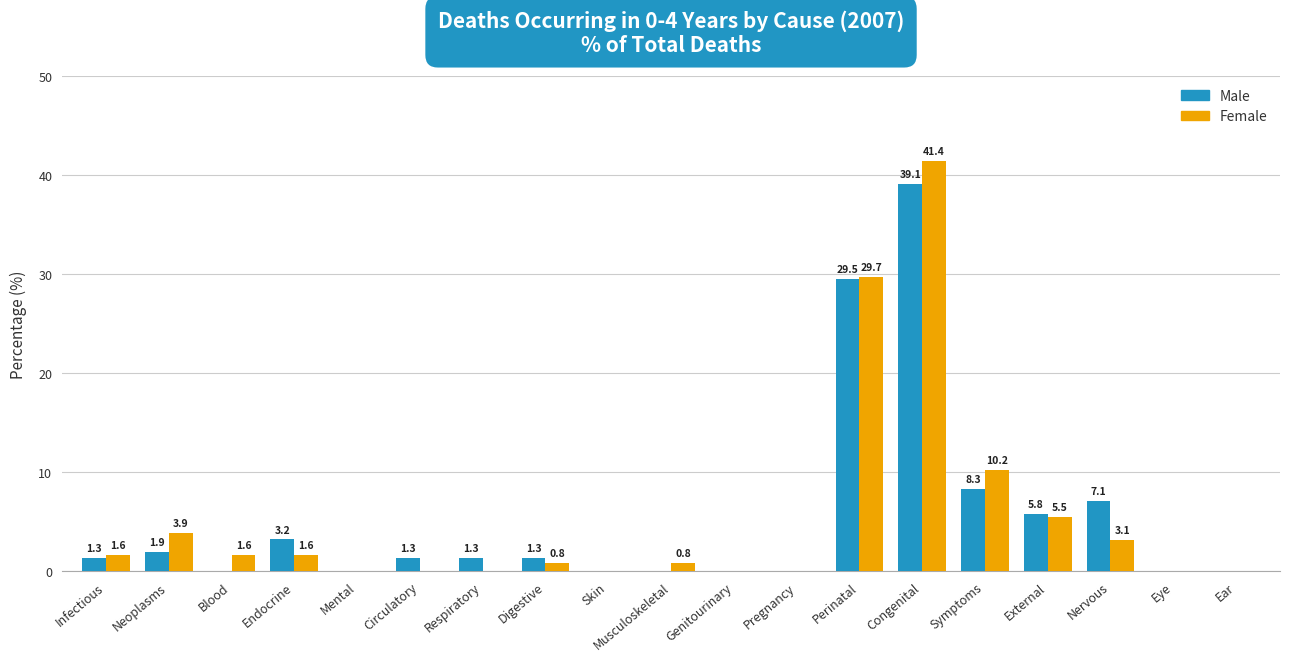

The Female series shows 41.4 at Congenital. True or false?

True